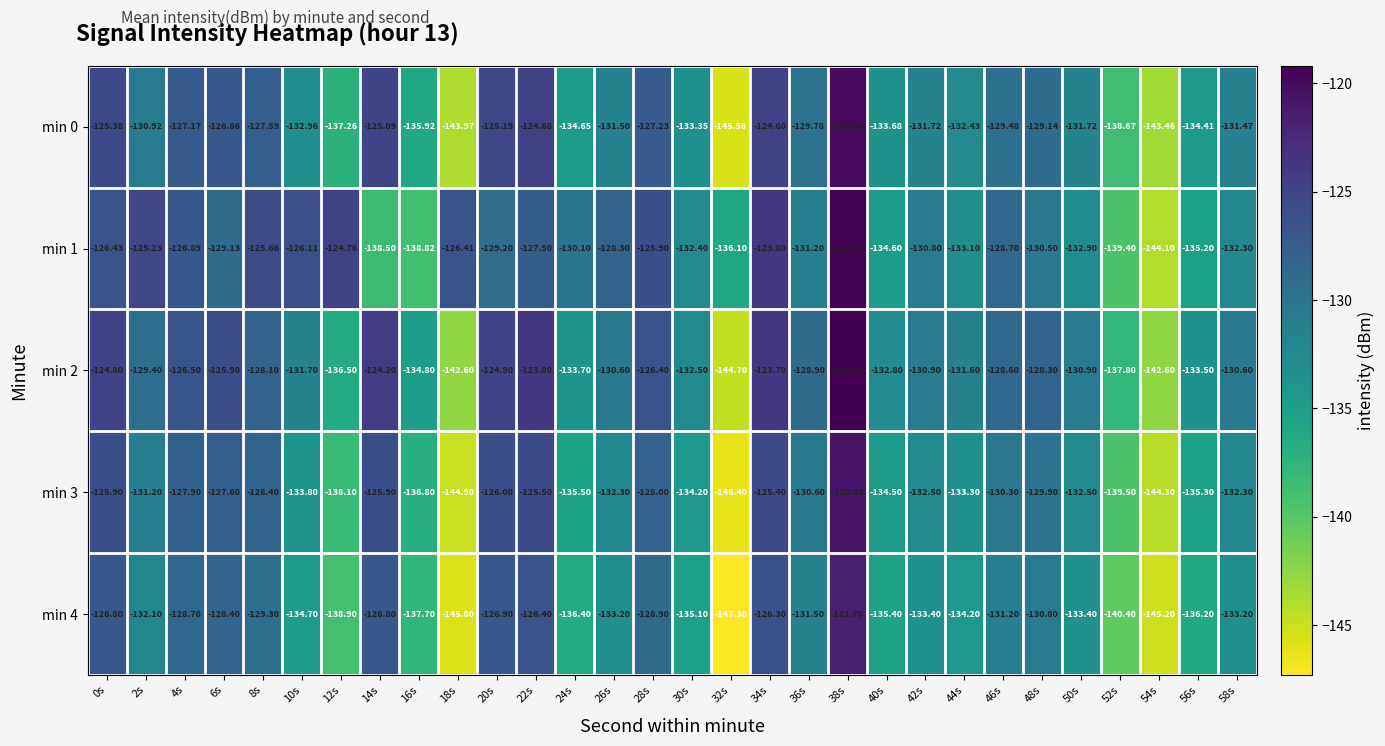

Is the value of min 3 at 10s greater than the value of min 2 at 8s?

No